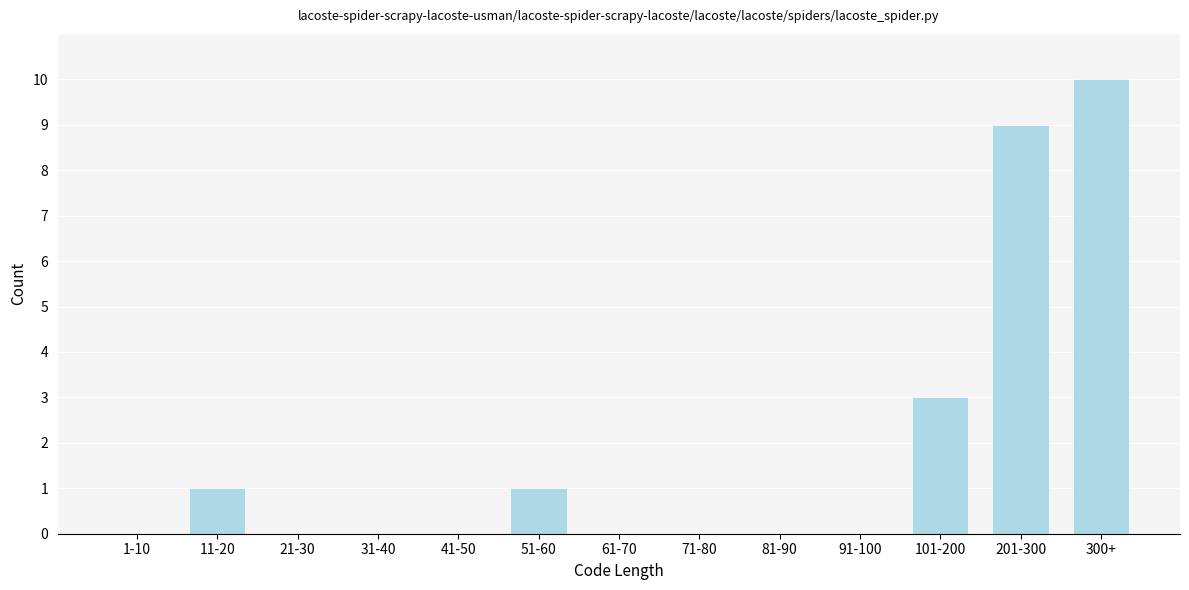

Reading left to right, transcribe all the data shown in this chart.

1-10=0	11-20=1	21-30=0	31-40=0	41-50=0	51-60=1	61-70=0	71-80=0	81-90=0	91-100=0	101-200=3	201-300=9	300+=10